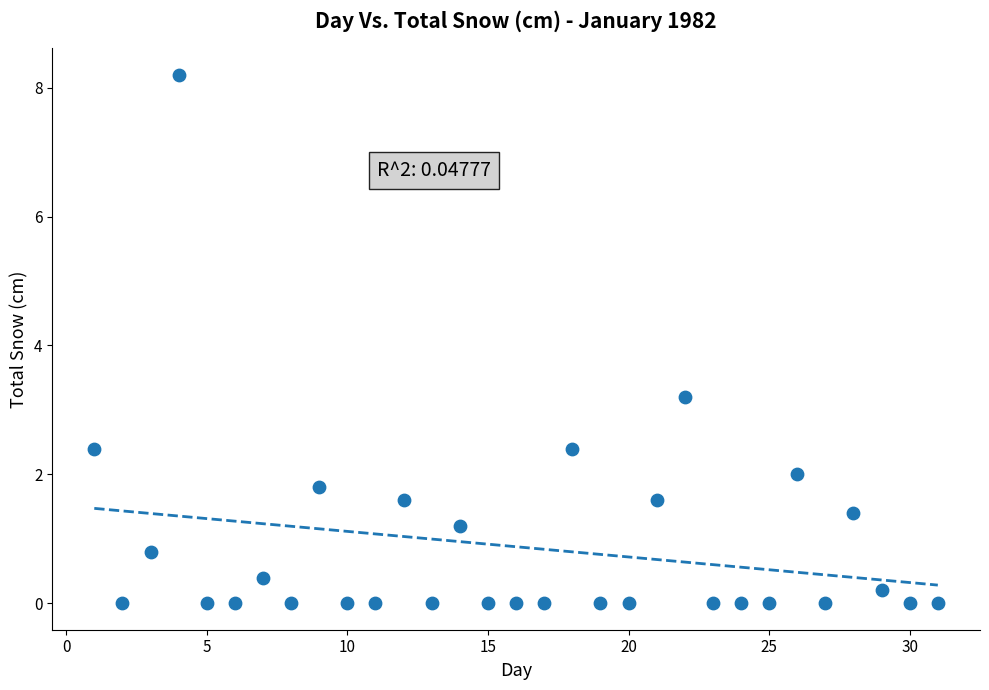

What is the range of Y values (max minus min)?

8.2